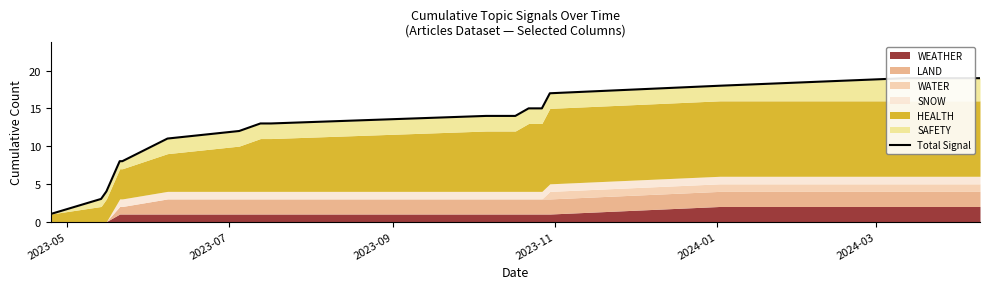

What is the greatest value displayed?

19